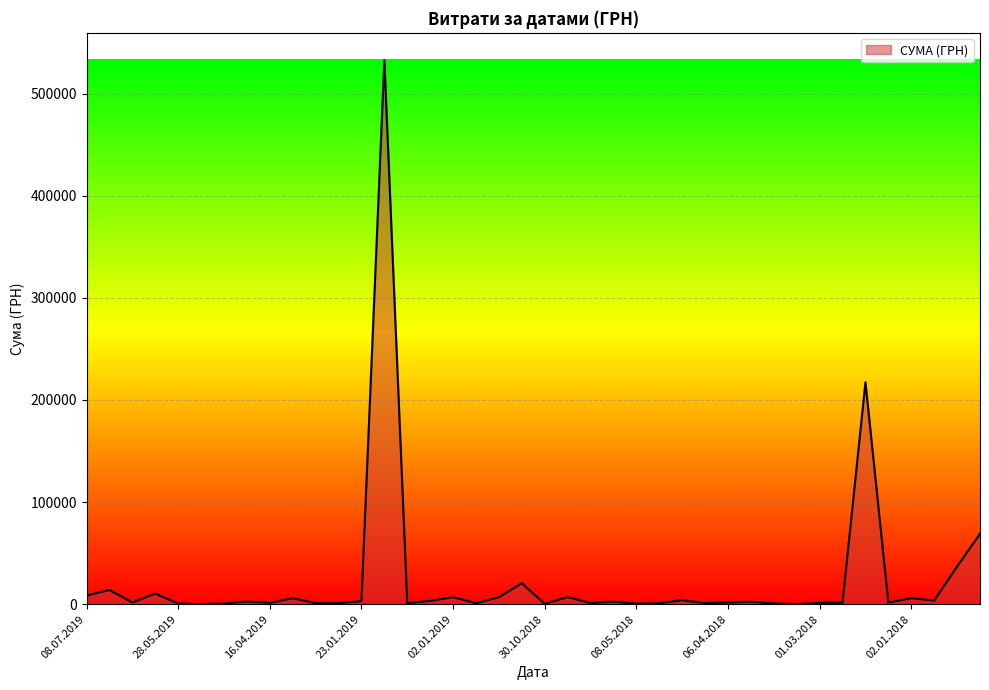

What is the difference between the maximum and minimum values?

532657.7